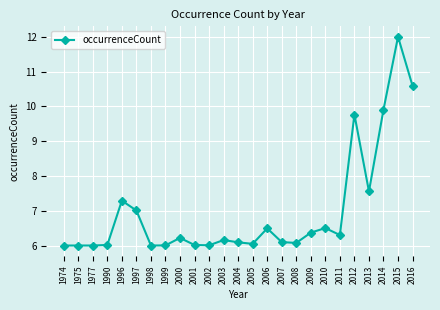

True or false: the data shows 13.1 at 1996.

False